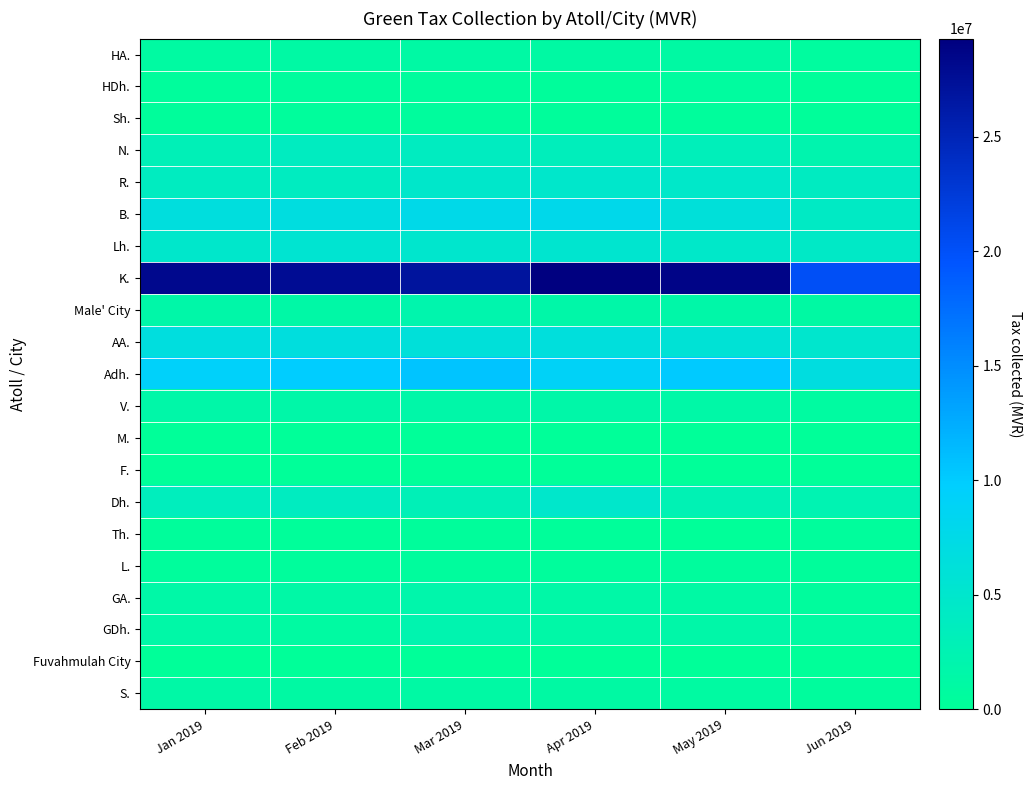

Count the number of data series in this chart.

21